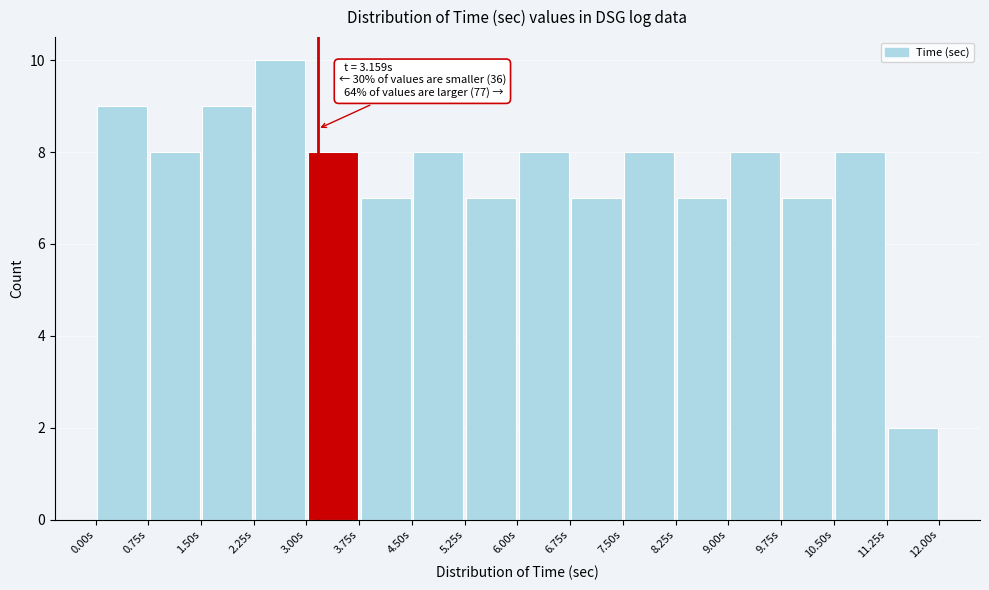

Which range on the x-axis has the tallest bar?

2.25 to 3.00